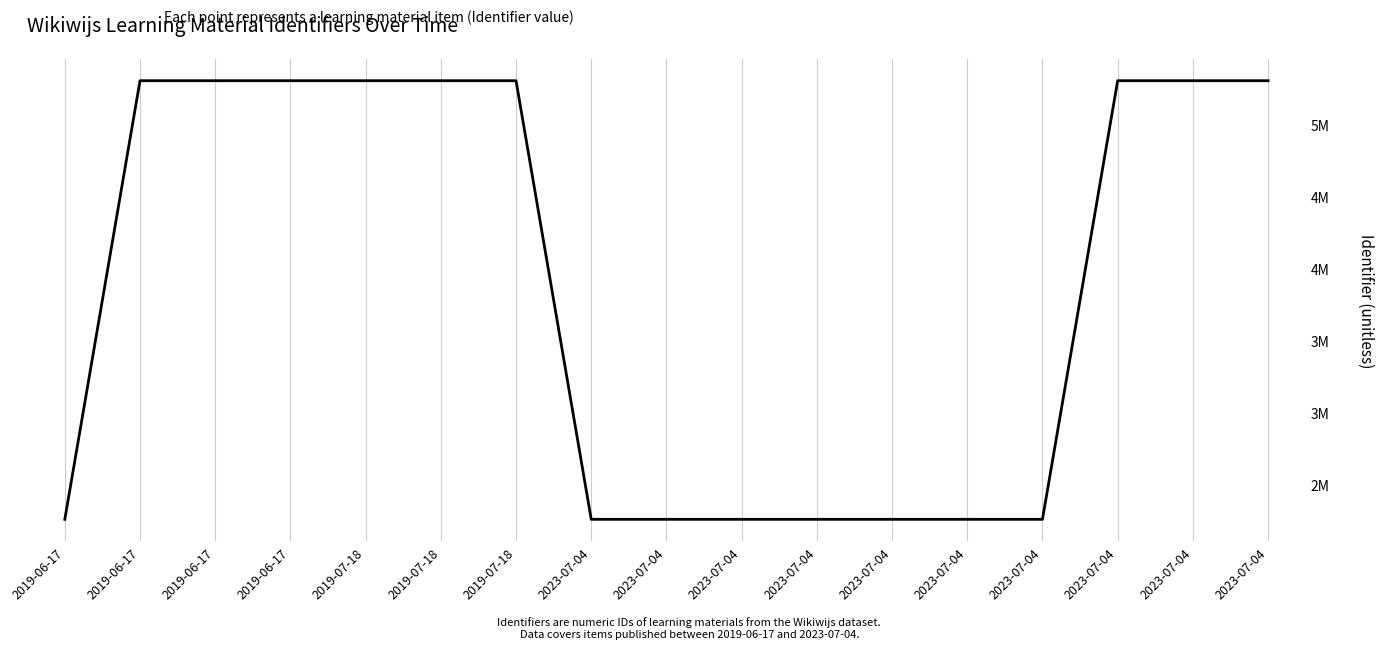

Rank the categories by value from lowest to highest.

2023-07-04, 2019-06-17, 2023-07-04, 2023-07-04, 2023-07-04, 2023-07-04, 2023-07-04, 2023-07-04, 2019-06-17, 2019-07-18, 2019-07-18, 2023-07-04, 2023-07-04, 2023-07-04, 2019-06-17, 2019-06-17, 2019-07-18